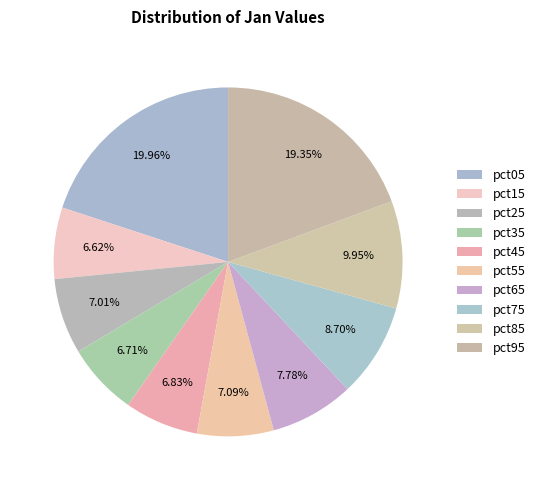

To the nearest percent, what is the difference between the largest and smallest slice percentages?

13%